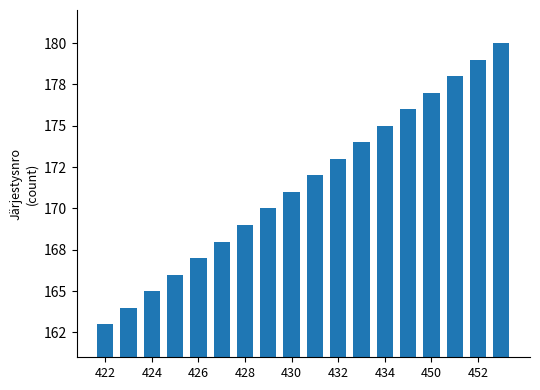

What is the average value?

172